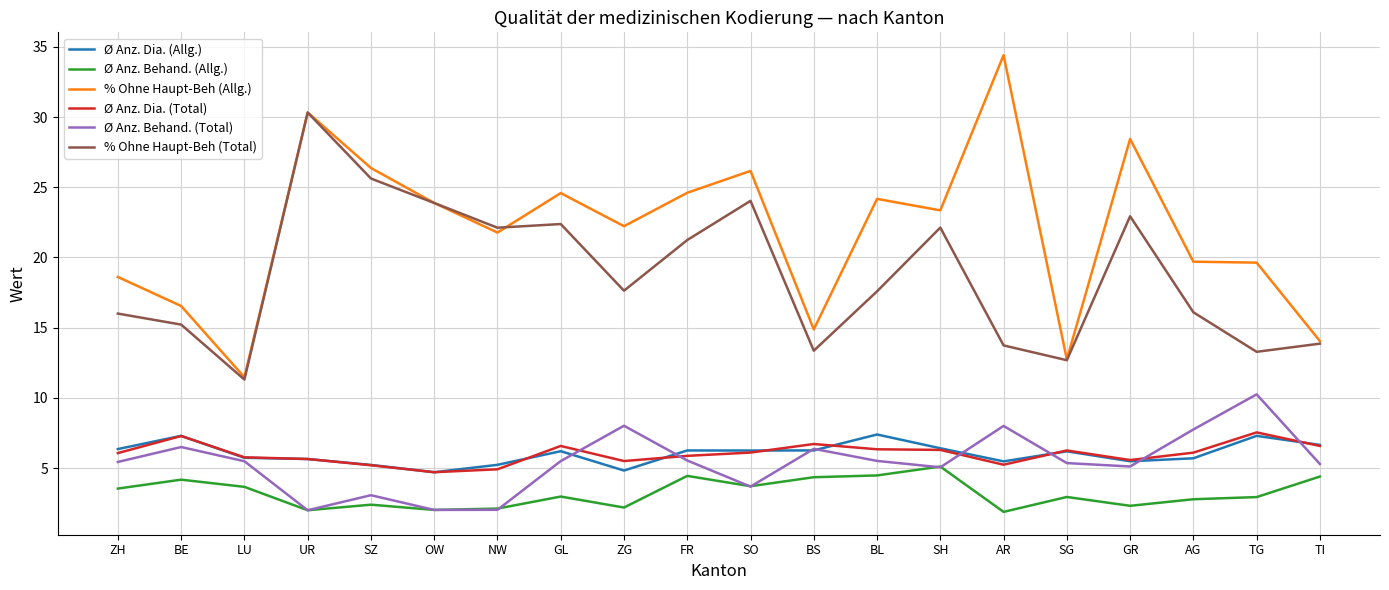

What position from the right is ZH?

20